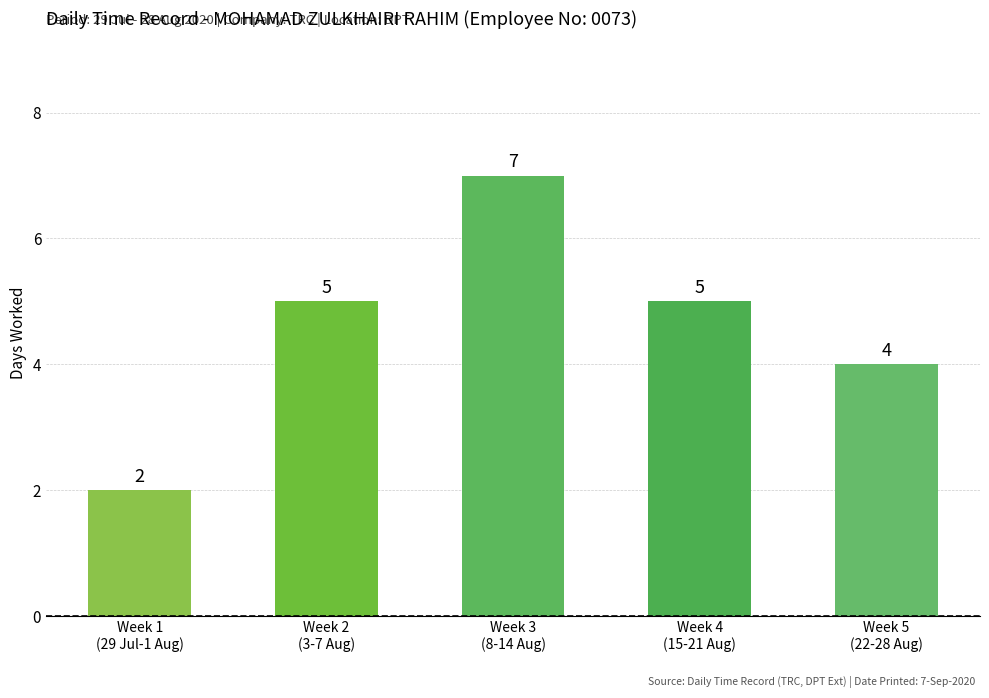

Reading left to right, extract all data points from this chart.

2	5	7	5	4